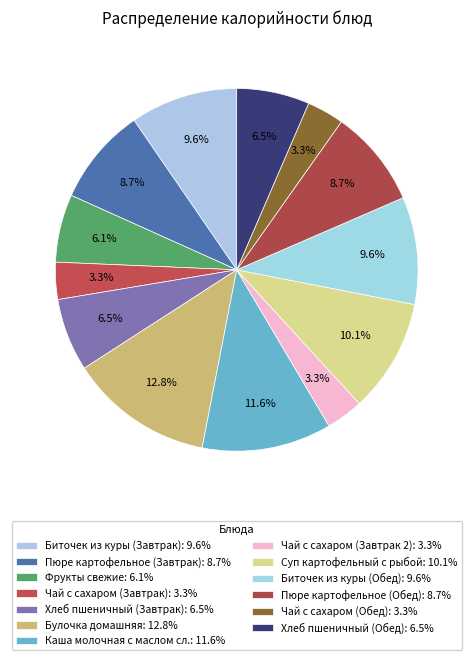

How many segments does this pie chart have?

13